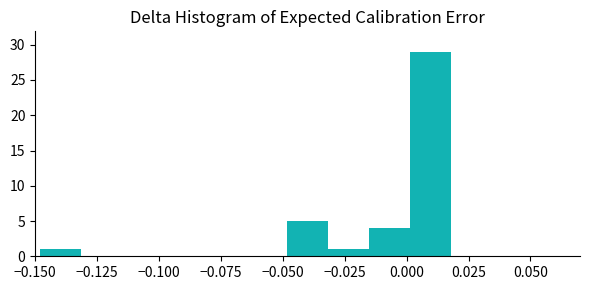

Around what value on the x-axis is the tallest bar? Give the approximate position of its centre, as read against the axis.

0.010